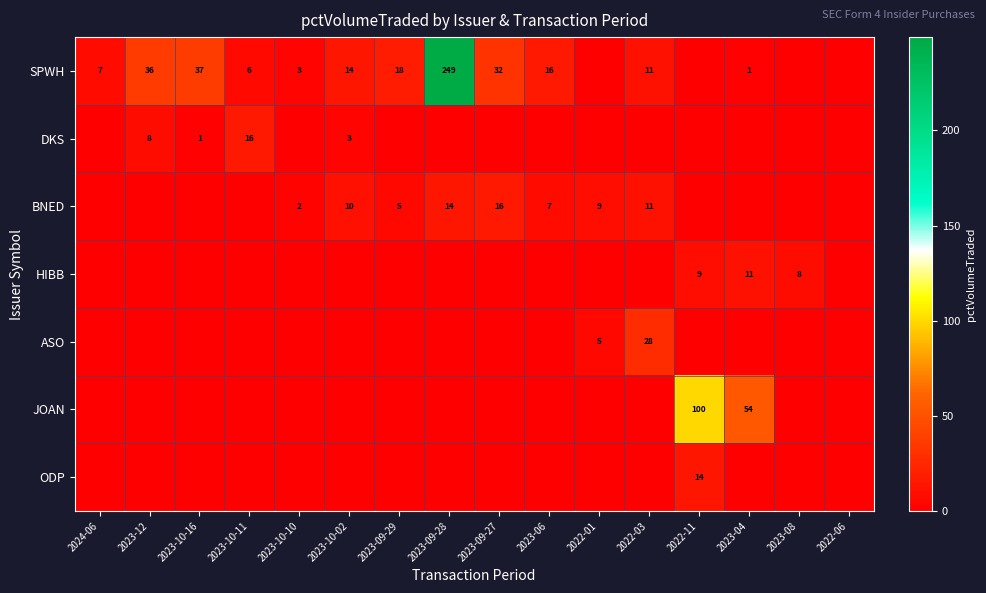

What is the sum of the BNED values at 2023-10-10 and 2022-03?

13